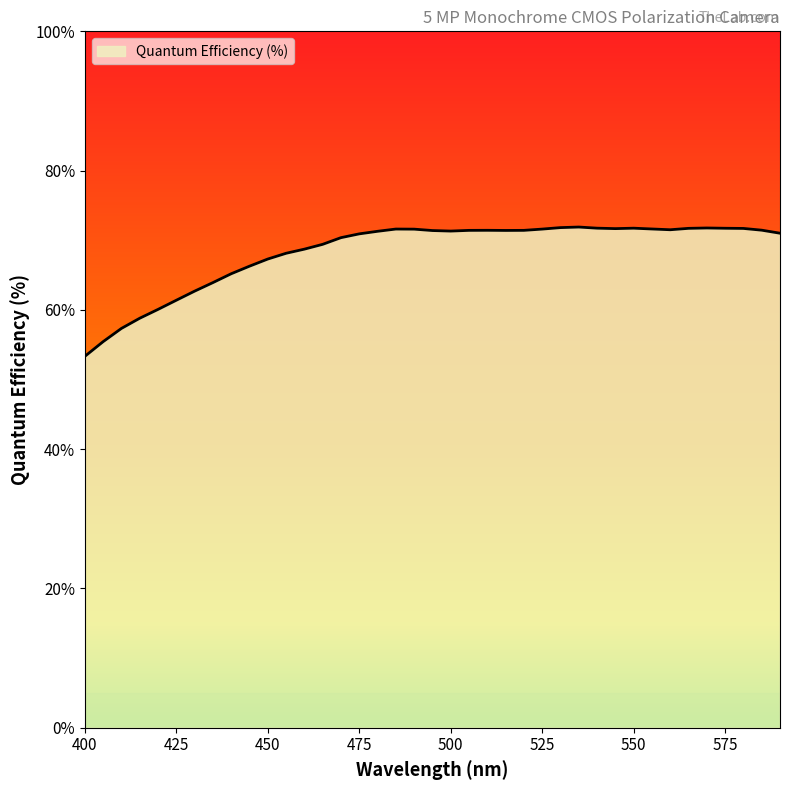

What is the minimum value shown in the chart?

53.3